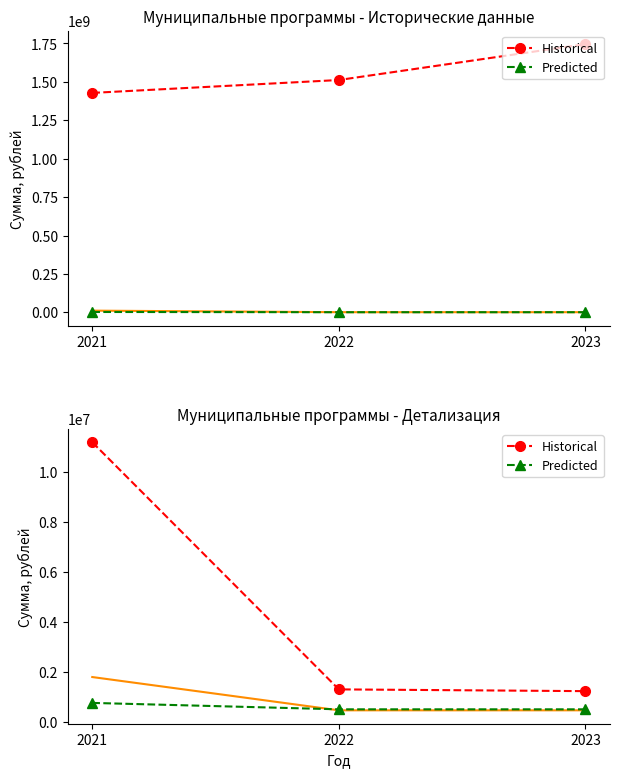

Reading left to right, transcribe all the data shown in this chart.

Historical: 2021=11172741.6	2022=1296576.0	2023=1226295.0
Predicted: 2021=756033.0	2022=500000.0	2023=500000.0